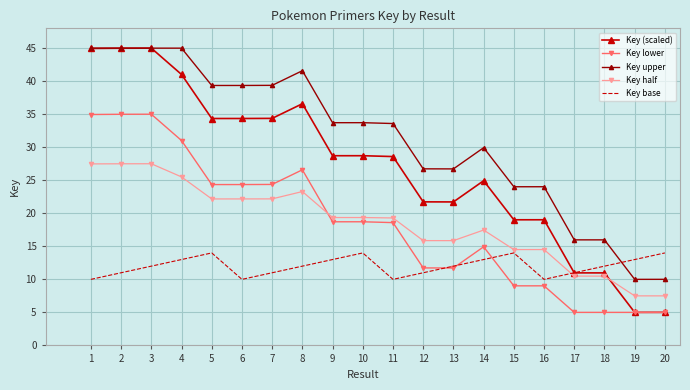

True or false: Key (scaled) has a value of 19.5 at 8.

False